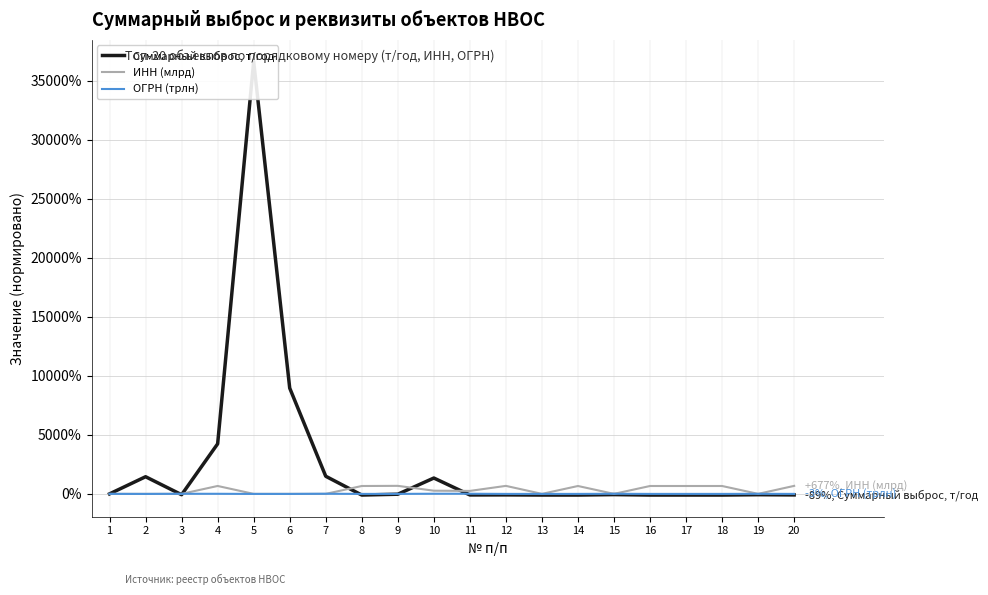

How many positive values does the ИНН (млрд) series have?

13